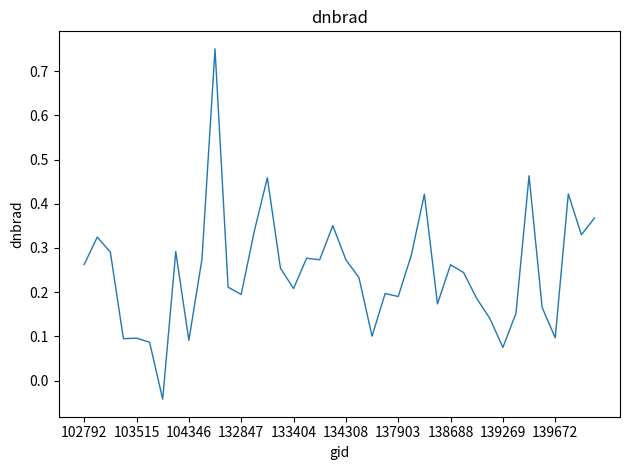

The chart shows a value of 0.2 at 133404. True or false?

True